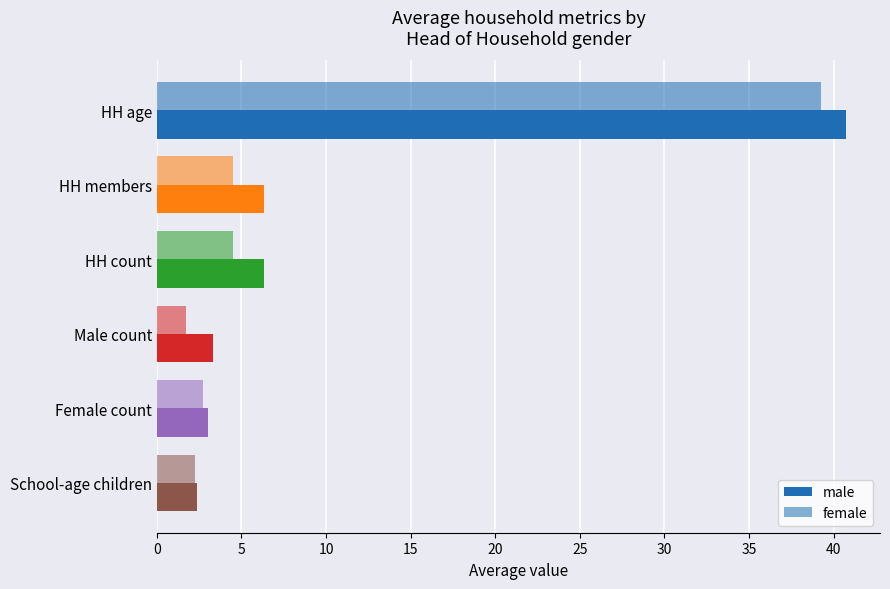

How many values in the female series are below 4?

3